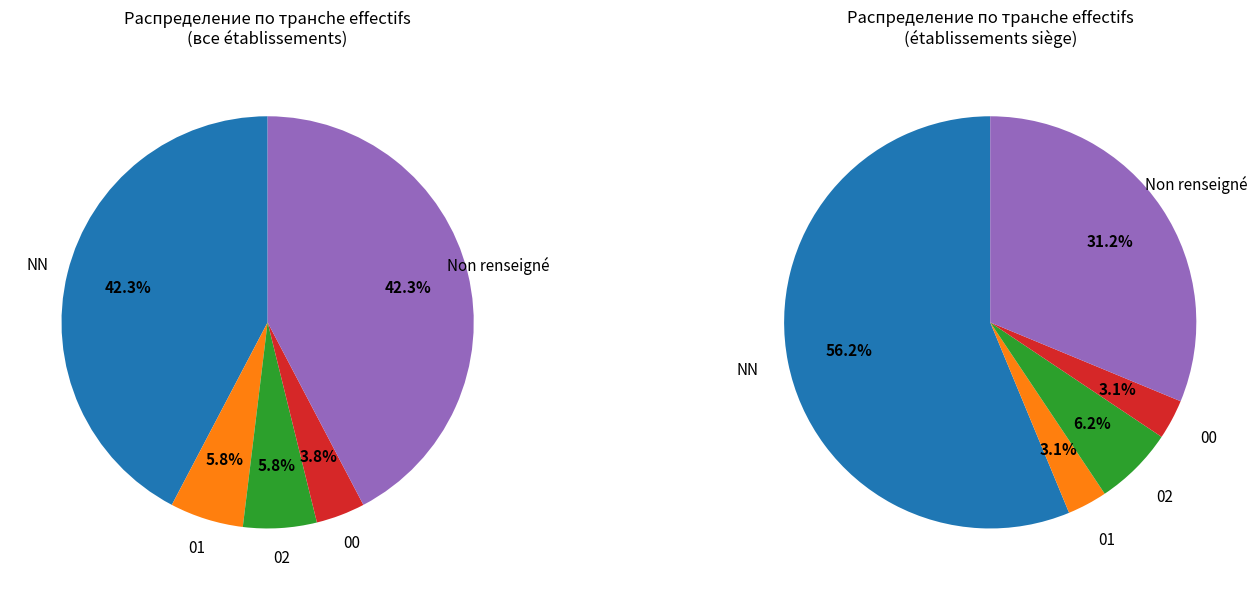

What percentage is the 01 slice, to the nearest percent?

6%